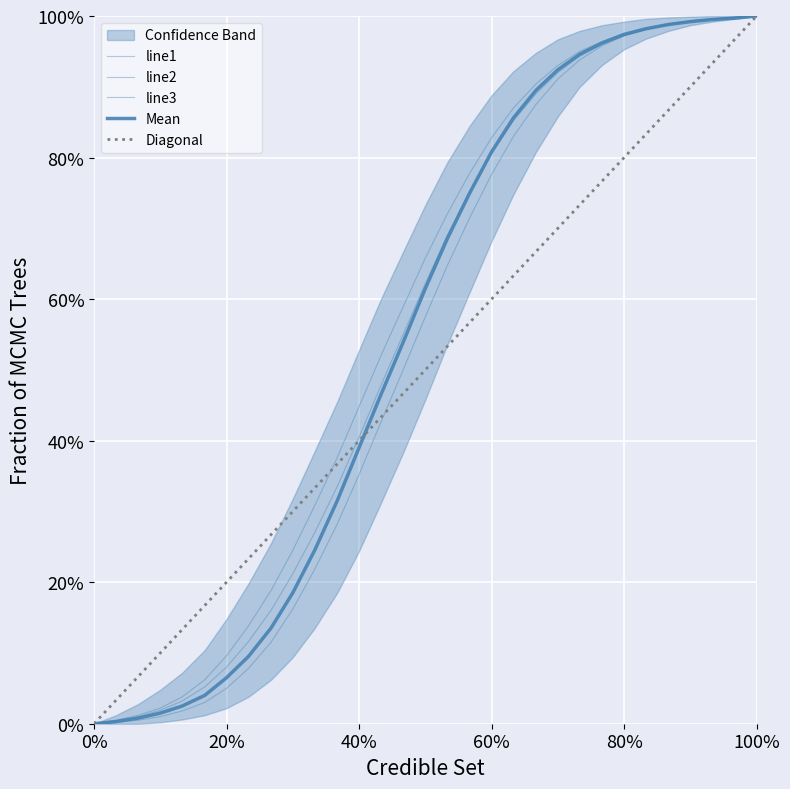

What is the spread (max minus min) of values at 40%?

0.1